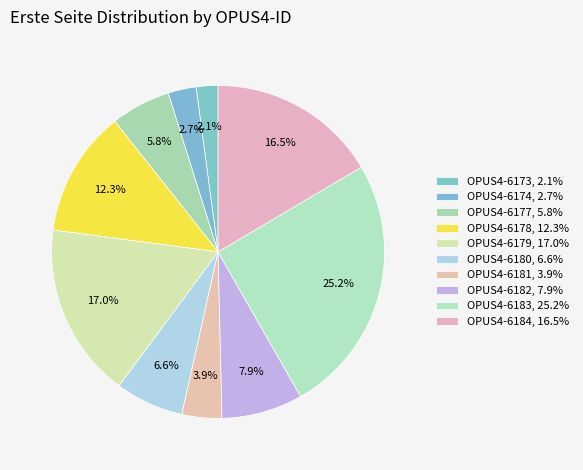

What is the smallest slice in the pie chart?

OPUS4-6173